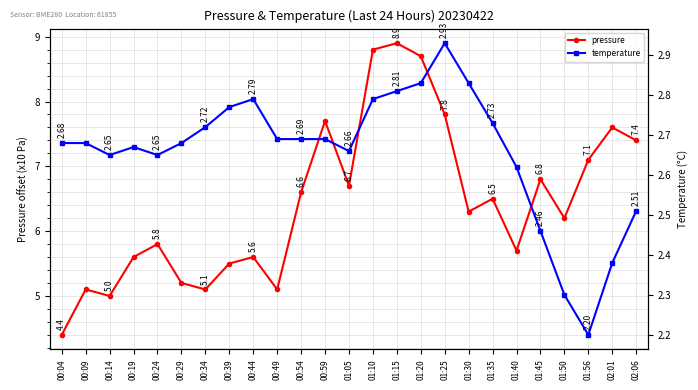

True or false: pressure has more than 1 interior local peaks.

True